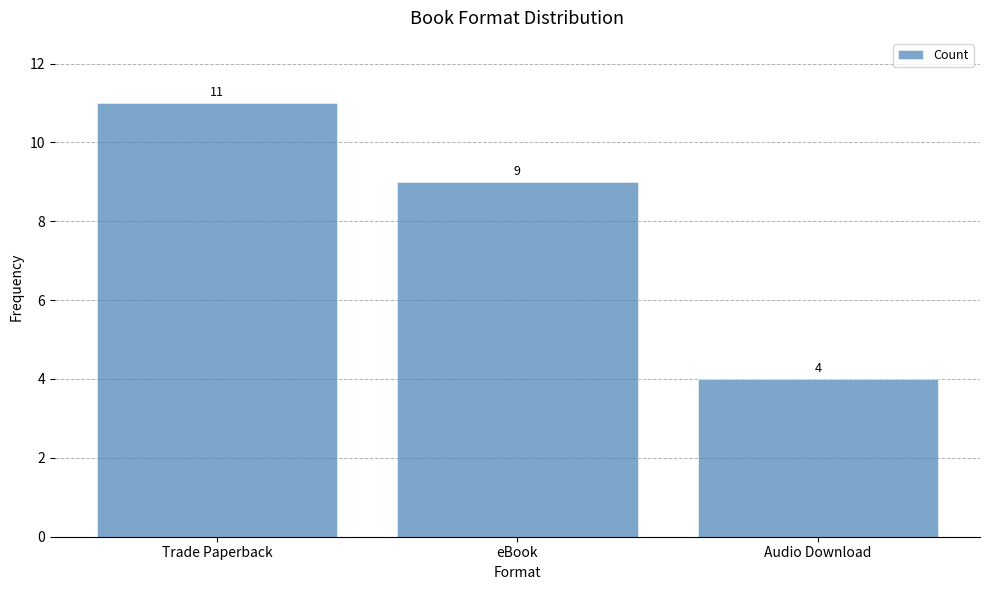

What is the maximum value shown in the chart?

11